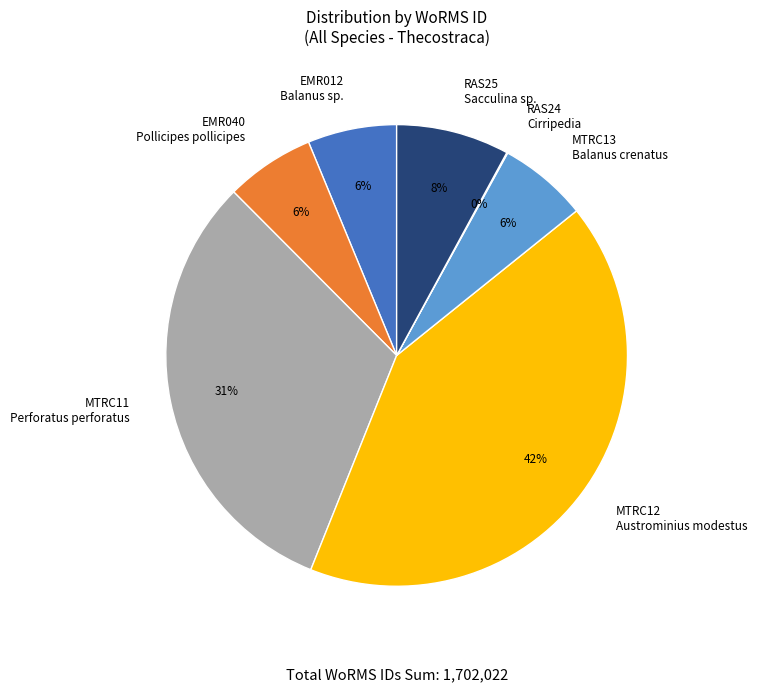

Between MTRC12 Austrominius modestus and EMR012 Balanus sp., which is larger?

MTRC12 Austrominius modestus